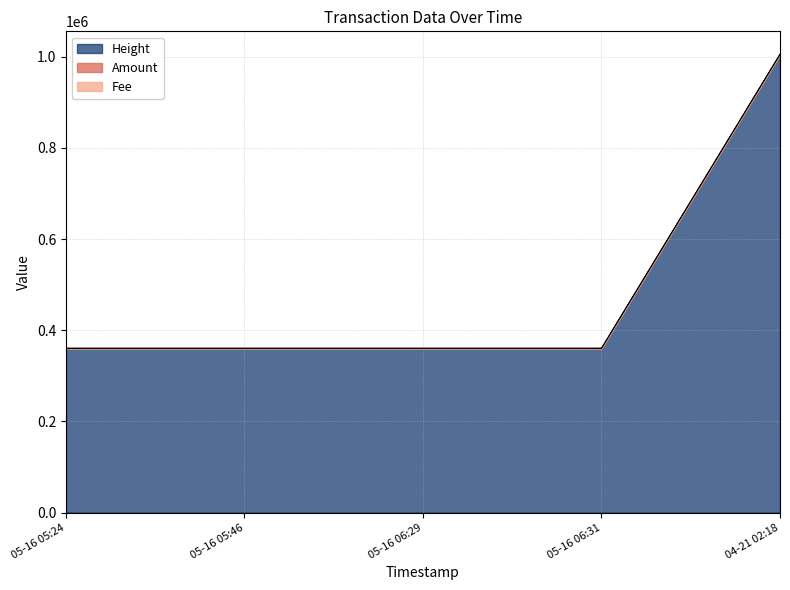

True or false: Height has more than 0 points higher than both neighbors.

False